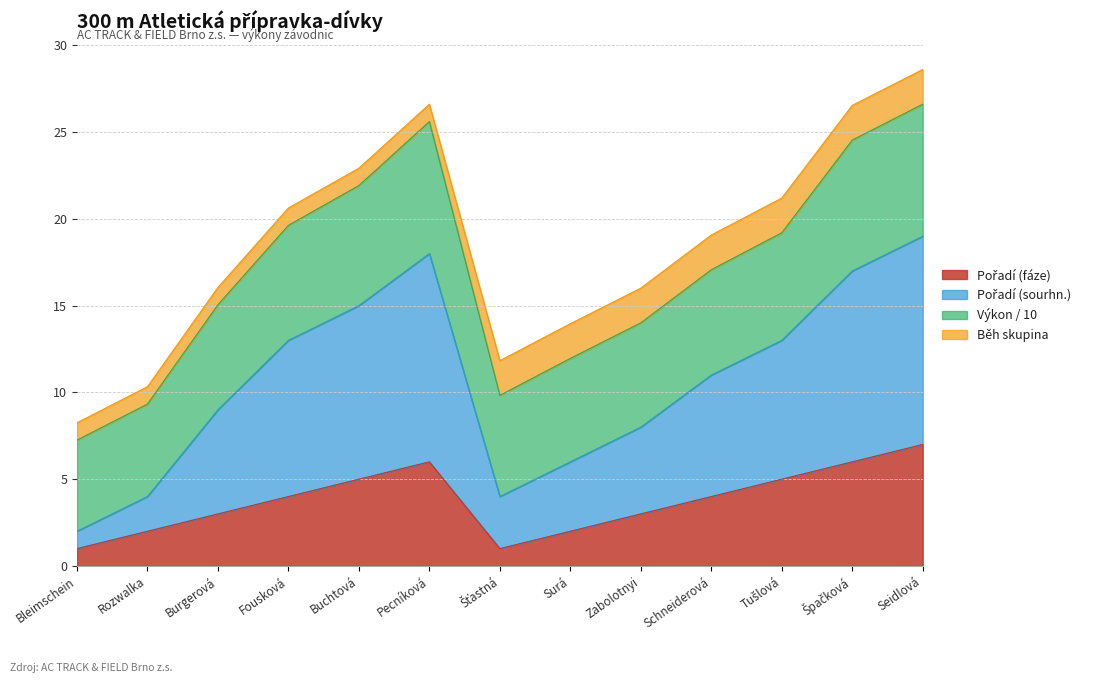

How many data points in Pořadí (fáze) are less than 4?

6